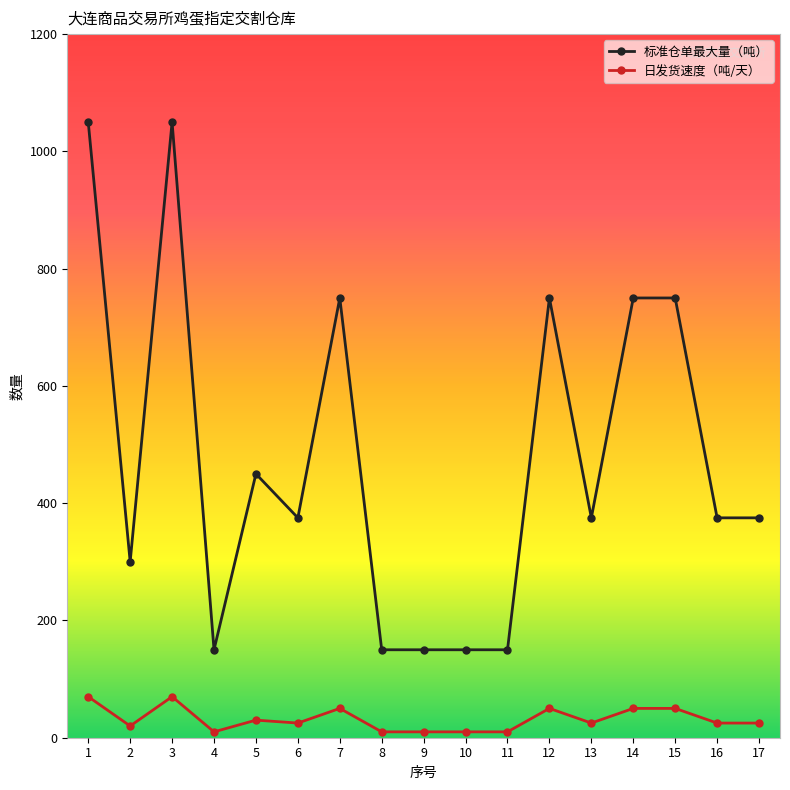

Which series has the largest range (max minus min)?

标准仓单最大量（吨）